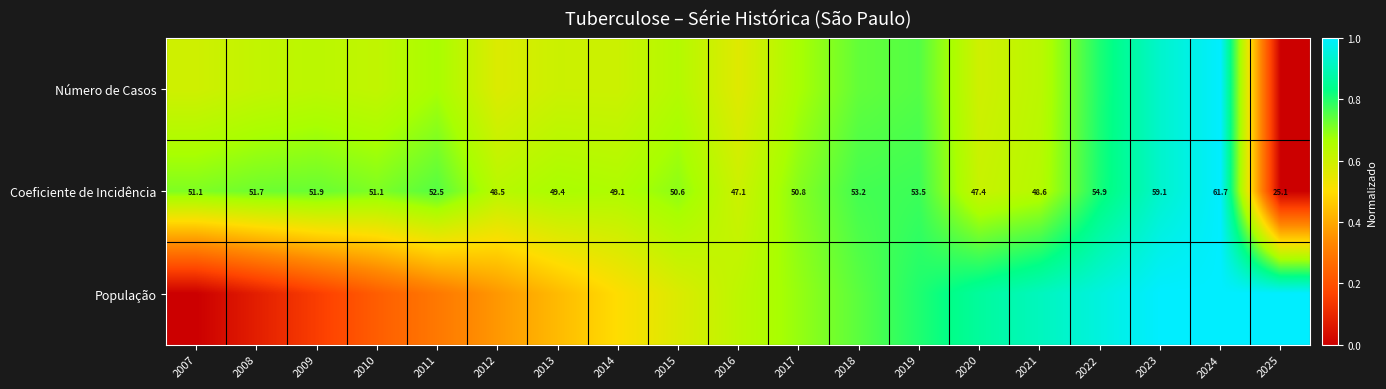

What is the average value of the População series?

0.6